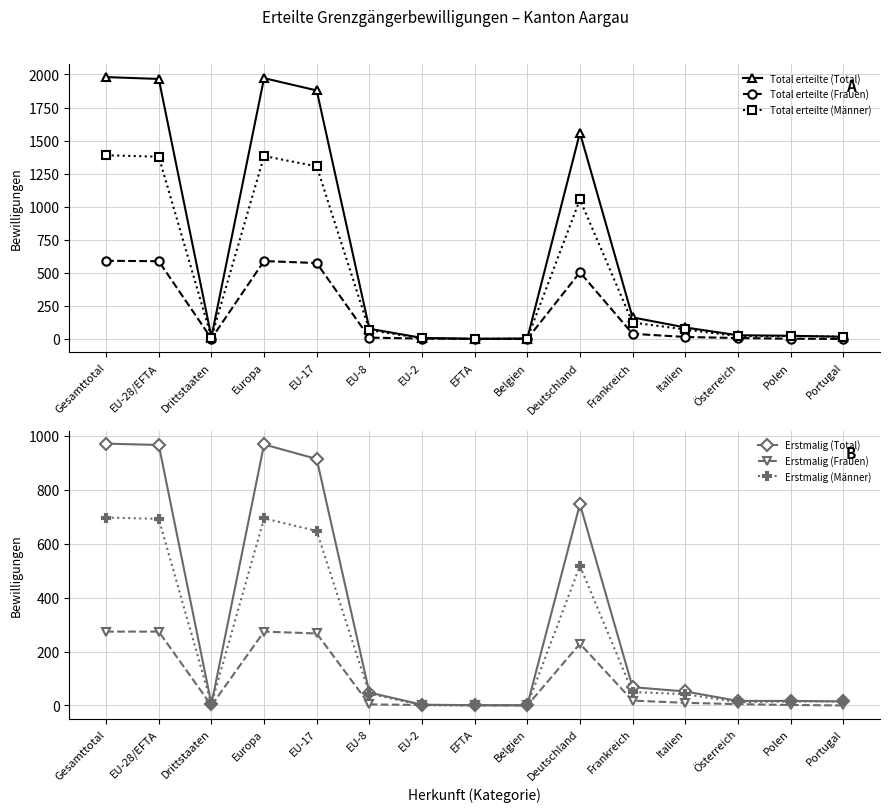

List the labels in order of Erstmalig (Frauen) value, largest first.

Gesamttotal, EU-28/EFTA, Europa, EU-17, Deutschland, Frankreich, Italien, Österreich, EU-8, EU-2, Polen, EFTA, Drittstaaten, Belgien, Portugal